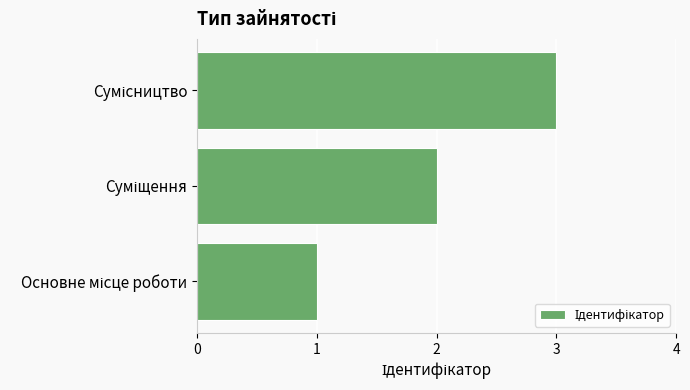

Count the values in the range 1 to 3.

3